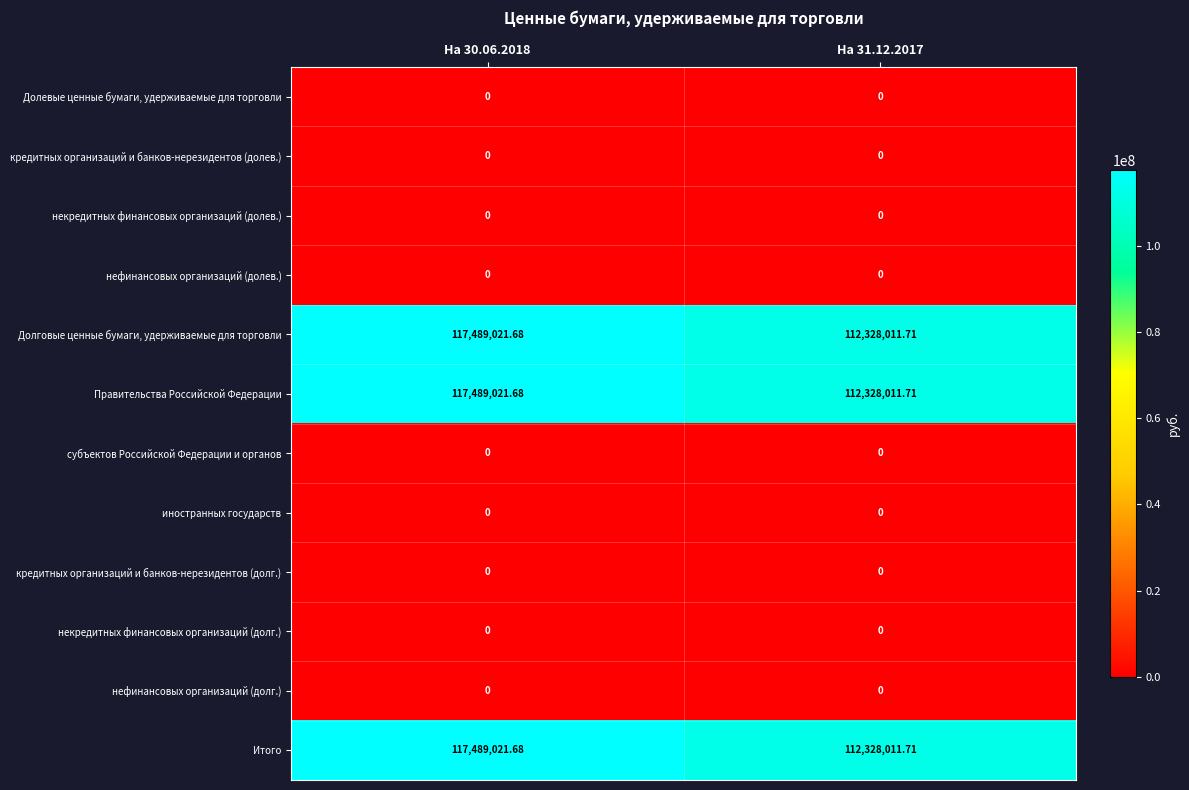

How many data points does each series have?

2